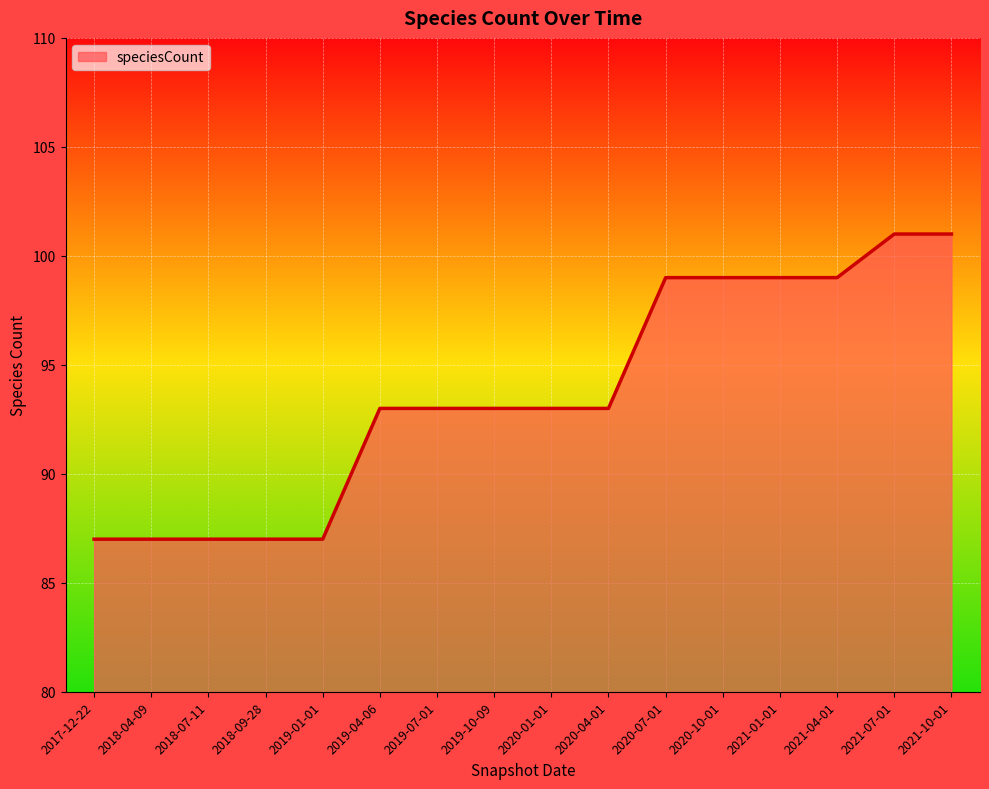

Is it true that the value at 2021-04-01 is 65?

False